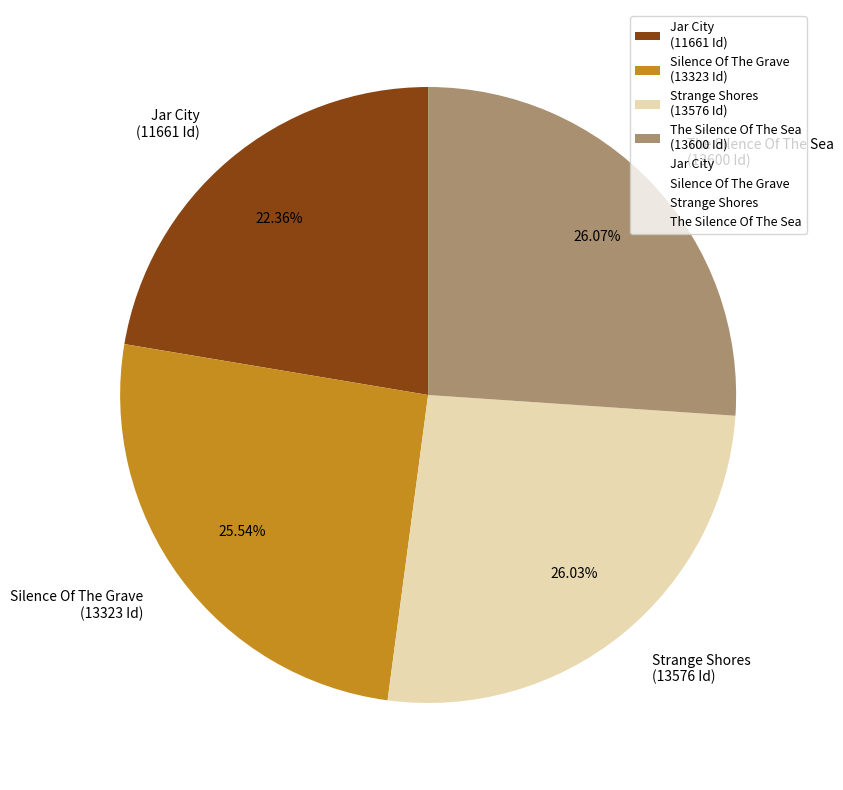

To the nearest percent, what percentage of the pie is The Silence Of The Sea?

26%